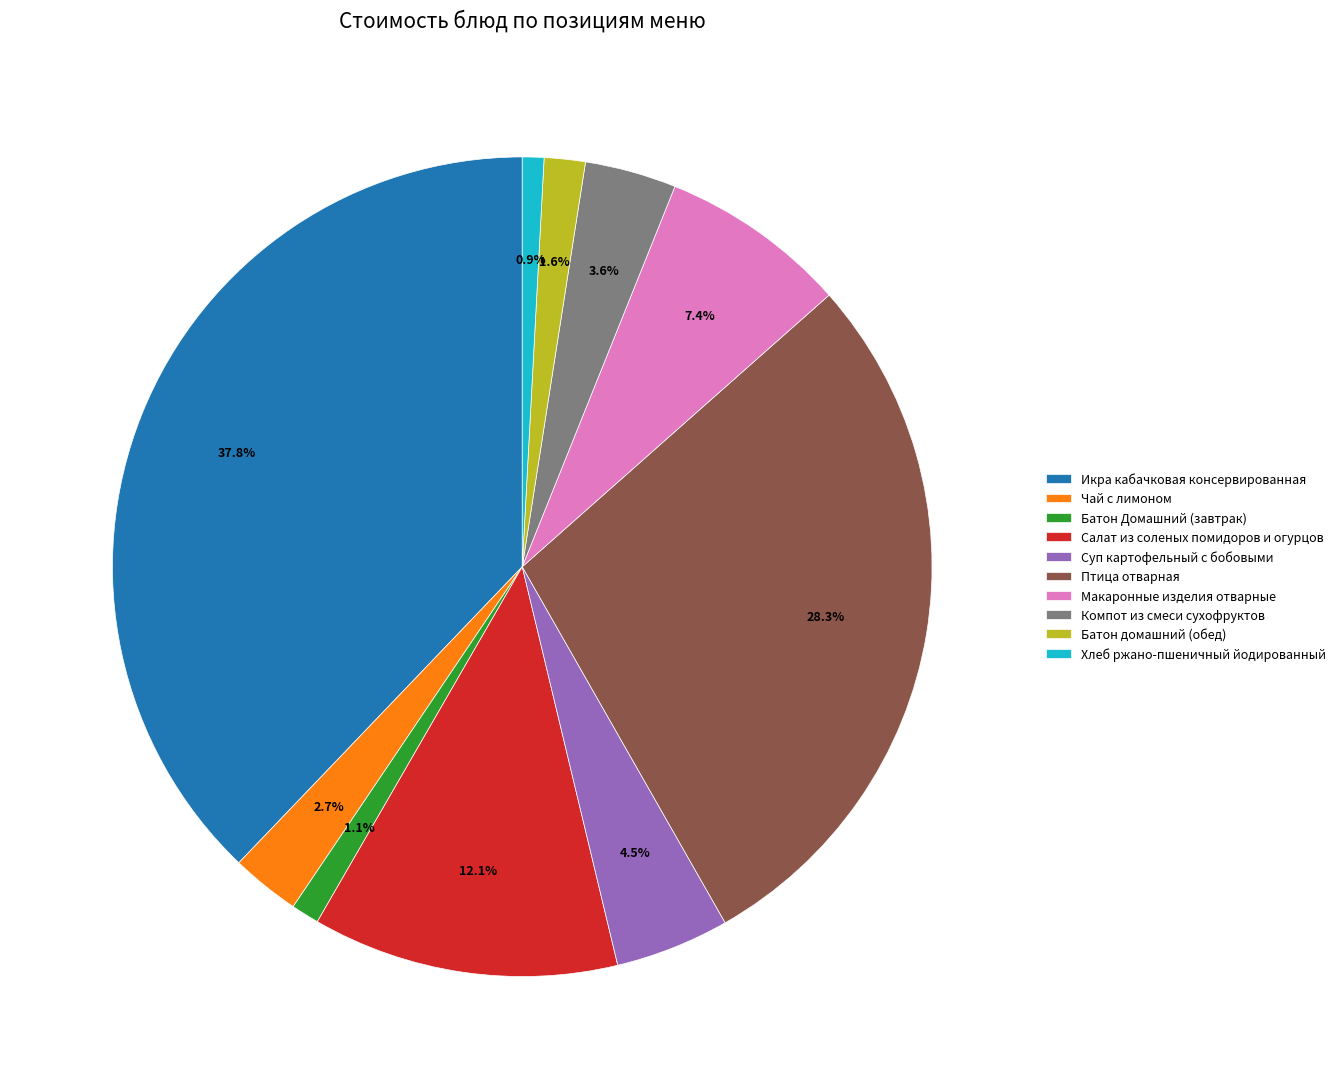

What percentage do Птица отварная and Батон домашний (обед) together represent?

29.9%